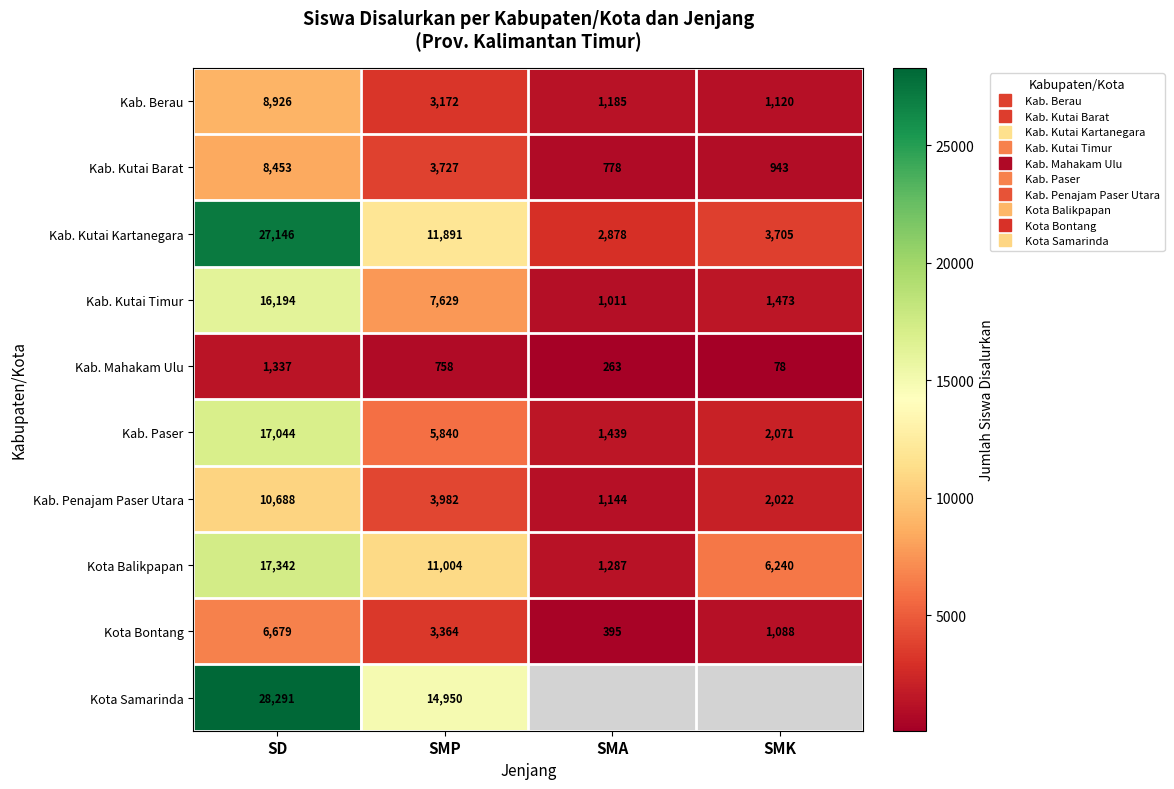

What is the difference between the Kab. Kutai Timur values at SMK and SD?

14721.0